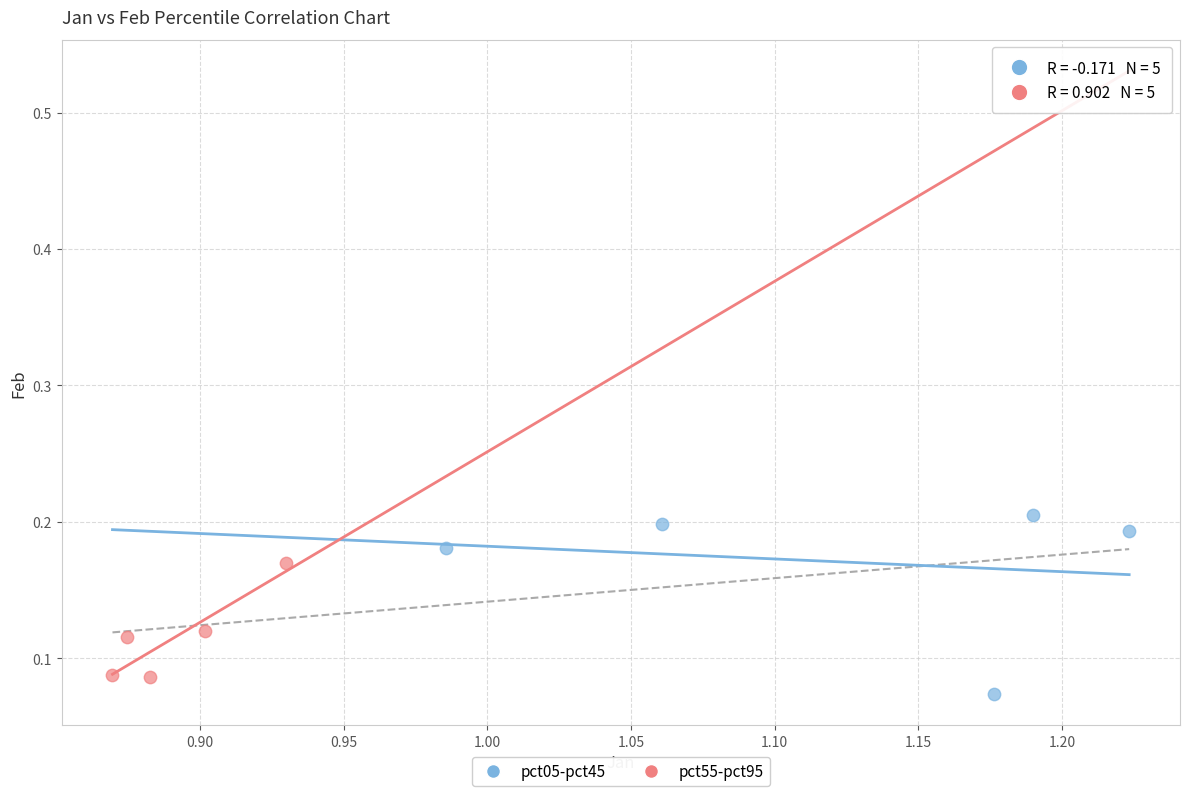

Which series contains the highest Y value?

pct05-pct45